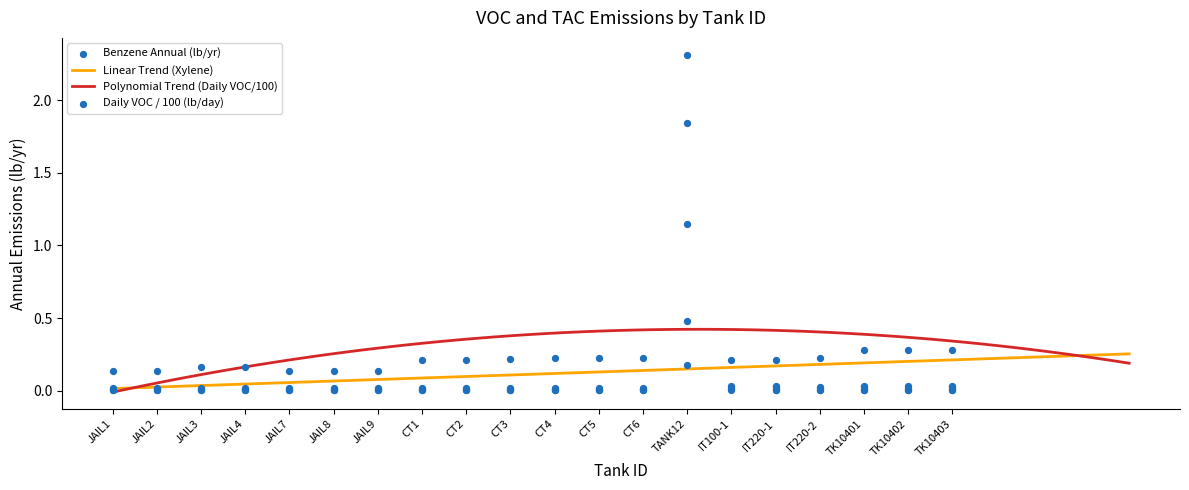

What is the total value across all series at CT6?

0.3